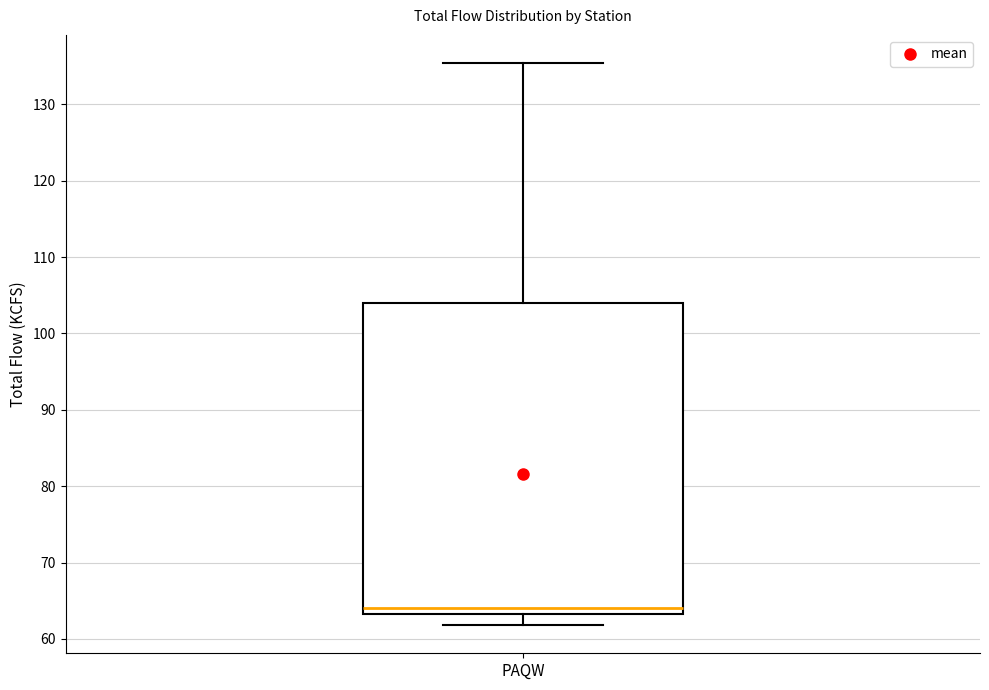

Where is the upper edge of the box for PAQW on the y-axis? The values are not printed on the chart, so give them approximately, as read against the axis.

104